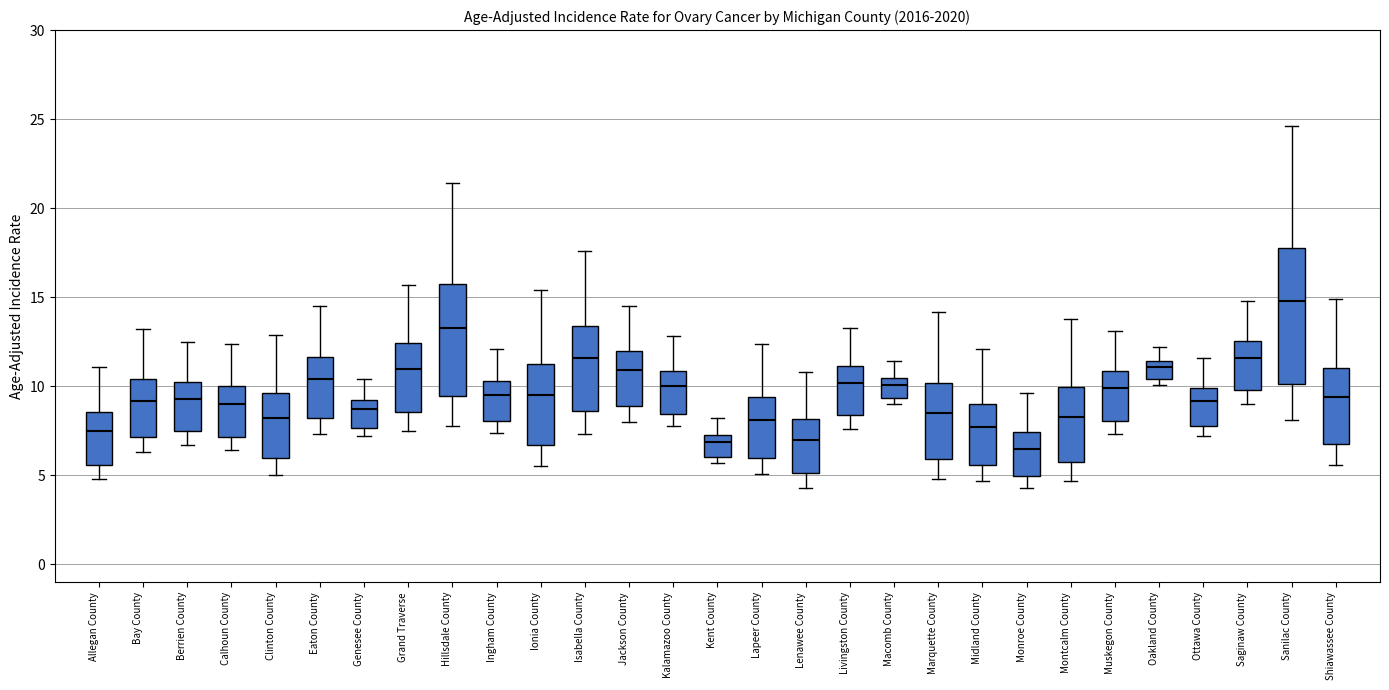

Reading left to right, read every box against the y-axis: the position of its median line, the range the box covers, and the ends of its whiskers. The values are not printed on the chart, so give them approximately, as read against the axis.

Allegan County: median 7.5, box 5.5 to 8.5, whiskers 5.0 to 11.0
Bay County: median 9.0, box 7.0 to 10.5, whiskers 6.5 to 13.0
Berrien County: median 9.5, box 7.5 to 10.5, whiskers 6.5 to 12.5
Calhoun County: median 9.0, box 7.0 to 10.0, whiskers 6.5 to 12.5
Clinton County: median 8.0, box 6.0 to 9.5, whiskers 5.0 to 13.0
Eaton County: median 10.5, box 8.0 to 11.5, whiskers 7.5 to 14.5
Genesee County: median 8.5, box 7.5 to 9.0, whiskers 7.0 to 10.5
Grand Traverse: median 11.0, box 8.5 to 12.5, whiskers 7.5 to 15.5
Hillsdale County: median 13.5, box 9.5 to 15.5, whiskers 8.0 to 21.5
Ingham County: median 9.5, box 8.0 to 10.5, whiskers 7.5 to 12.0
Ionia County: median 9.5, box 6.5 to 11.5, whiskers 5.5 to 15.5
Isabella County: median 11.5, box 8.5 to 13.5, whiskers 7.5 to 17.5
Jackson County: median 11.0, box 9.0 to 12.0, whiskers 8.0 to 14.5
Kalamazoo County: median 10.0, box 8.5 to 11.0, whiskers 8.0 to 13.0
Kent County: median 7.0, box 6.0 to 7.5, whiskers 5.5 to 8.0
Lapeer County: median 8.0, box 6.0 to 9.5, whiskers 5.0 to 12.5
Lenawee County: median 7.0, box 5.0 to 8.0, whiskers 4.5 to 11.0
Livingston County: median 10.0, box 8.5 to 11.0, whiskers 7.5 to 13.5
Macomb County: median 10.0, box 9.5 to 10.5, whiskers 9.0 to 11.5
Marquette County: median 8.5, box 6.0 to 10.0, whiskers 5.0 to 14.0
Midland County: median 7.5, box 5.5 to 9.0, whiskers 4.5 to 12.0
Monroe County: median 6.5, box 5.0 to 7.5, whiskers 4.5 to 9.5
Montcalm County: median 8.5, box 6.0 to 10.0, whiskers 4.5 to 14.0
Muskegon County: median 10.0, box 8.0 to 11.0, whiskers 7.5 to 13.0
Oakland County: median 11.0, box 10.5 to 11.5, whiskers 10.0 to 12.0
Ottawa County: median 9.0, box 8.0 to 10.0, whiskers 7.0 to 11.5
Saginaw County: median 11.5, box 10.0 to 12.5, whiskers 9.0 to 15.0
Sanilac County: median 15.0, box 10.0 to 17.5, whiskers 8.0 to 24.5
Shiawassee County: median 9.5, box 6.5 to 11.0, whiskers 5.5 to 15.0